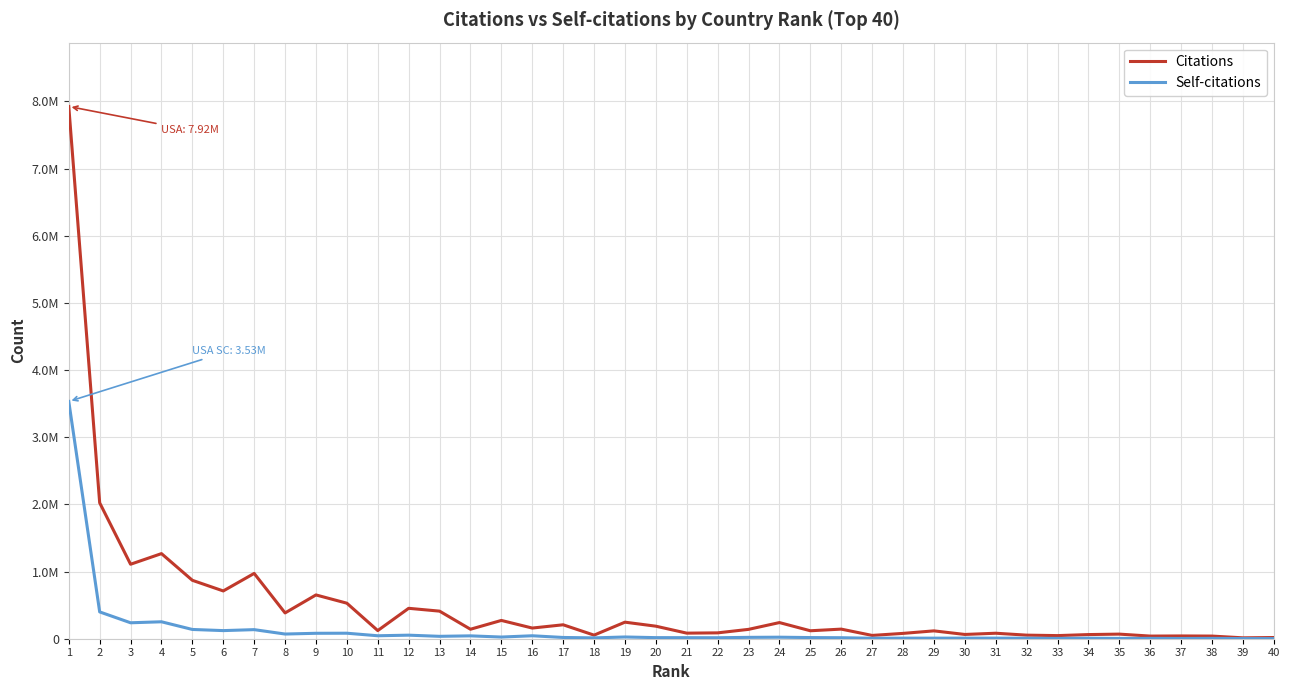

At which category is the sum across all series the highest?

1